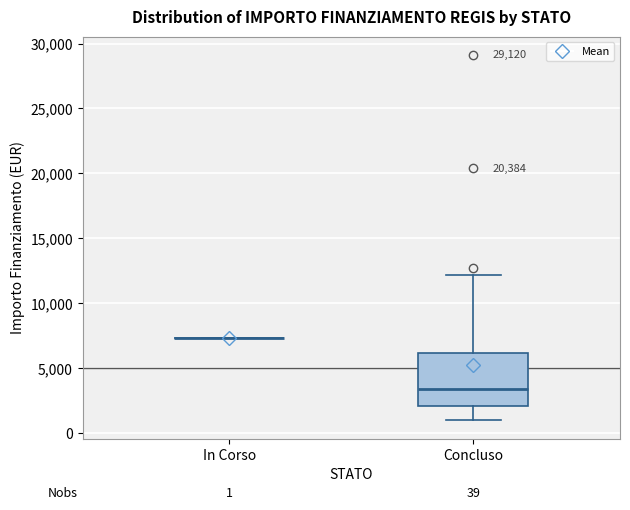

Comparing the boxes themselves (not the whiskers), which one is the tallest?

Concluso